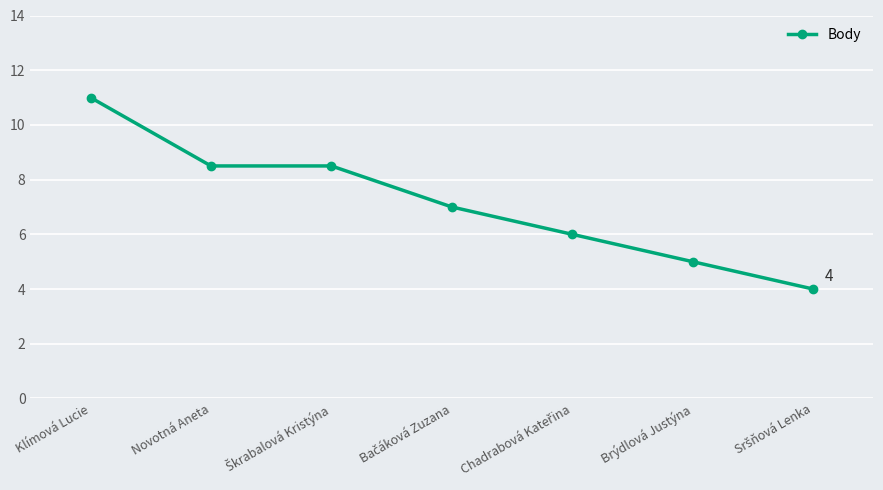

What is the difference between the maximum and minimum values?

7.0